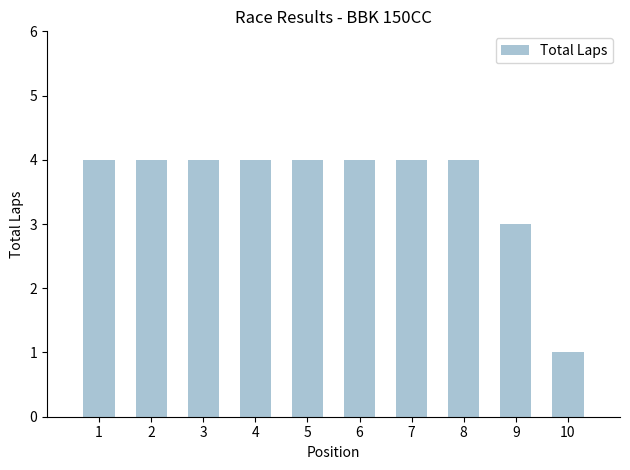

The chart shows a value of 0 at 10. True or false?

False